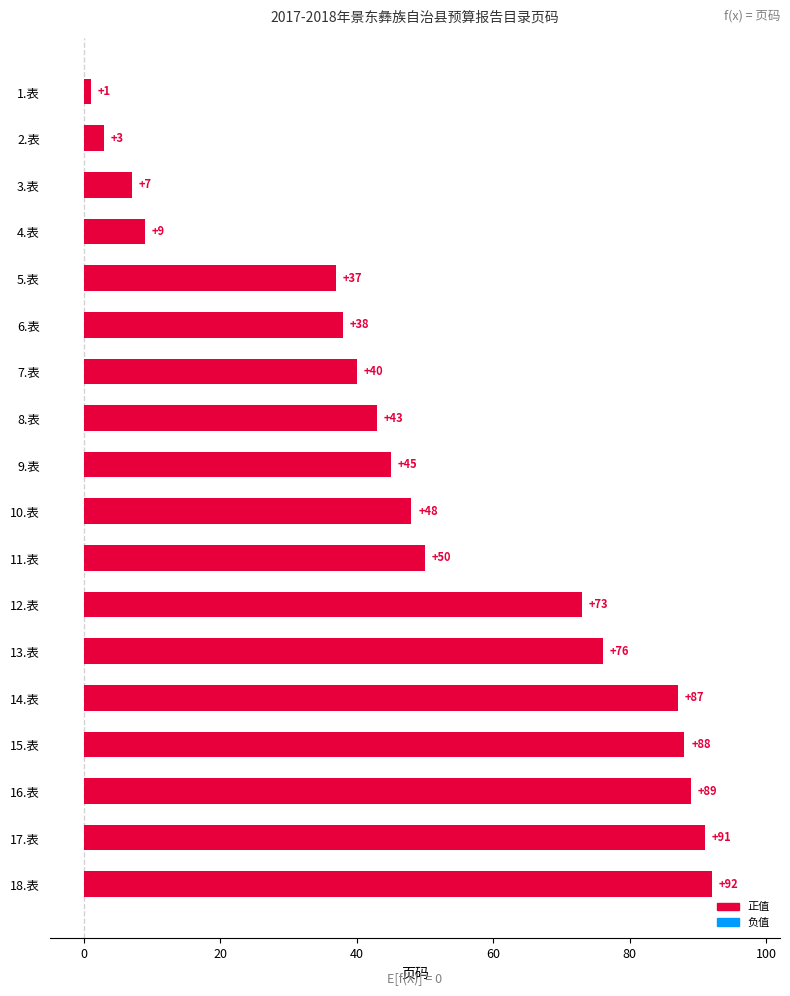

How many categories are shown in the chart?

18